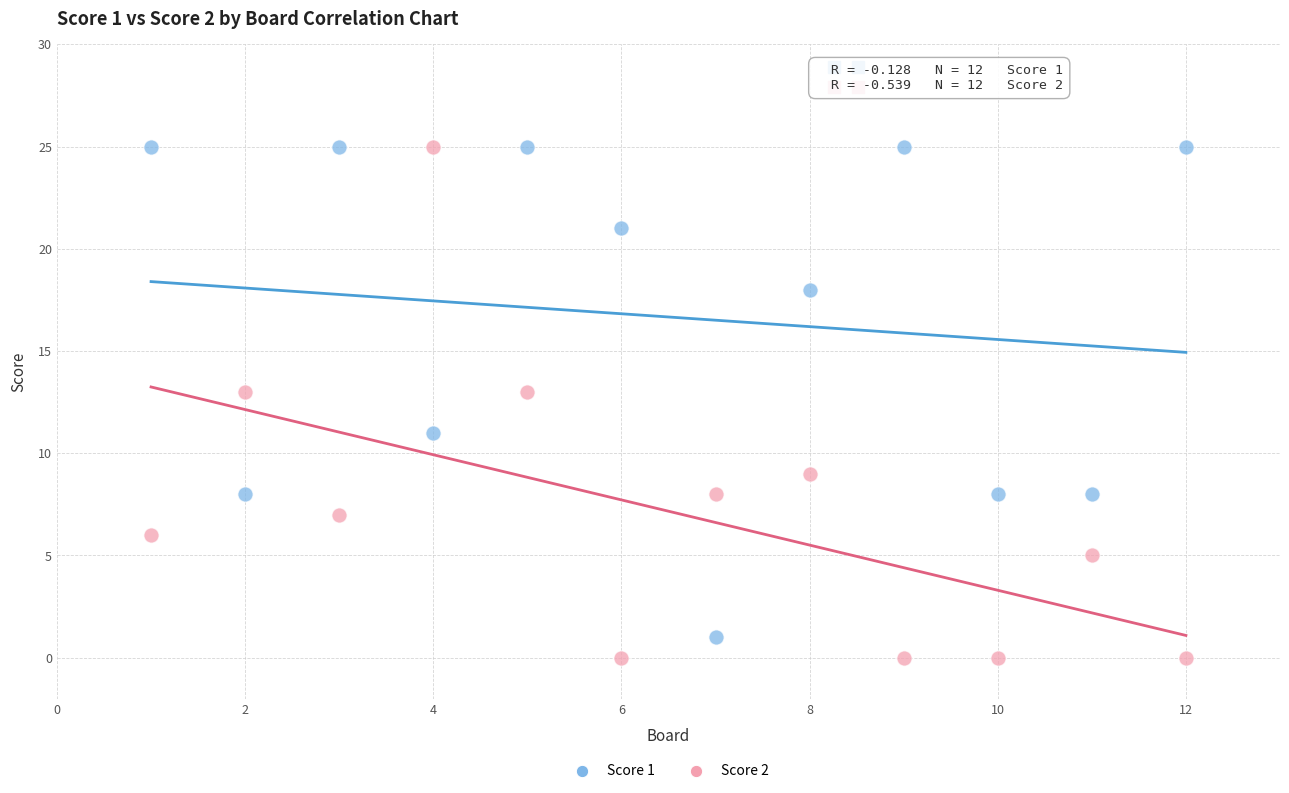

What is the X range (max minus min) for the scatter plot?

11